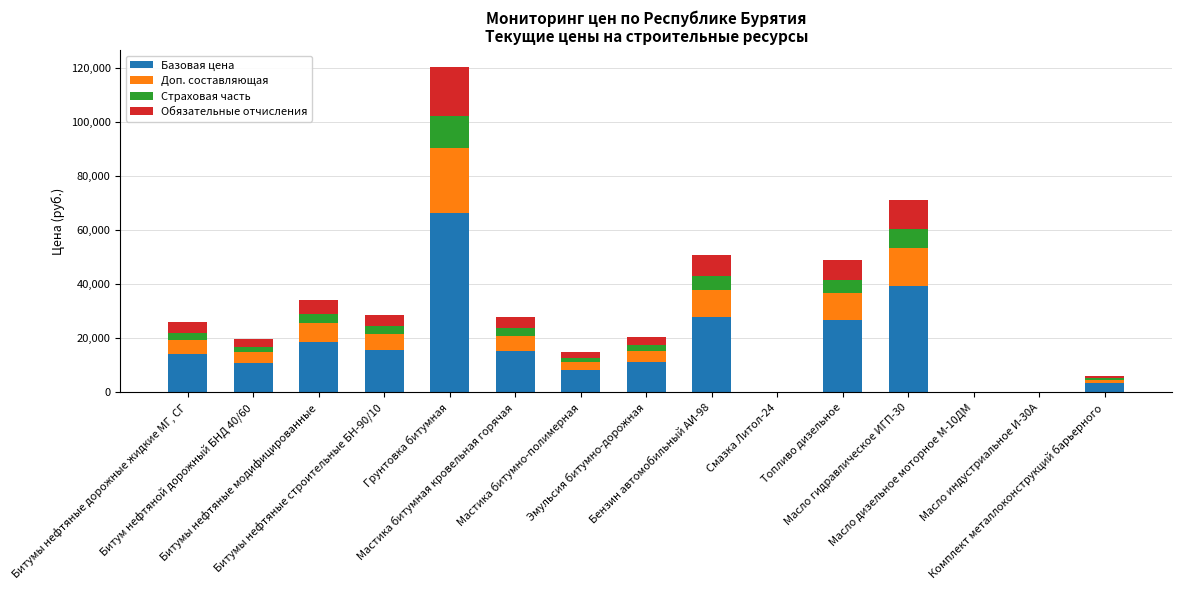

What is the sum of all Базовая цена values?

258598.3